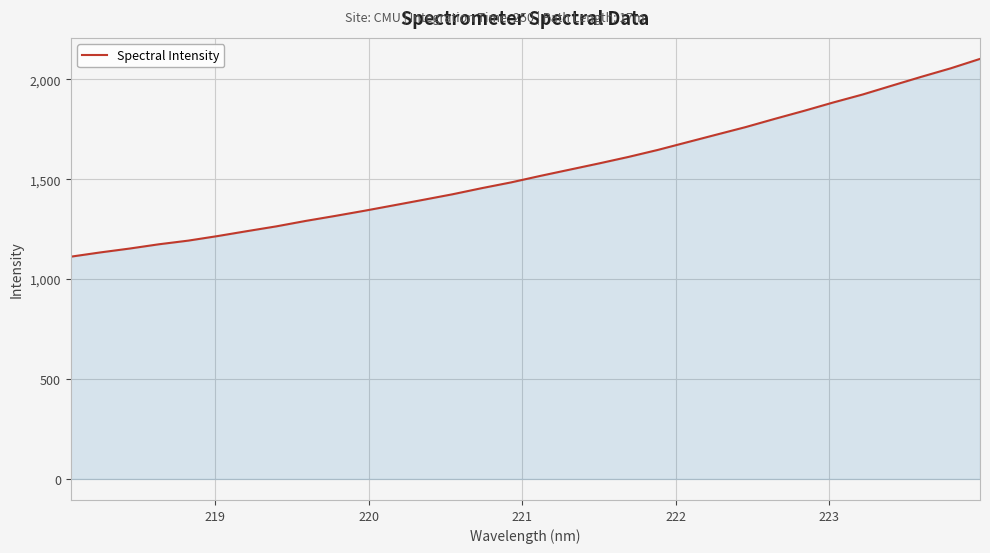

What is the maximum value shown in the chart?

2101.6